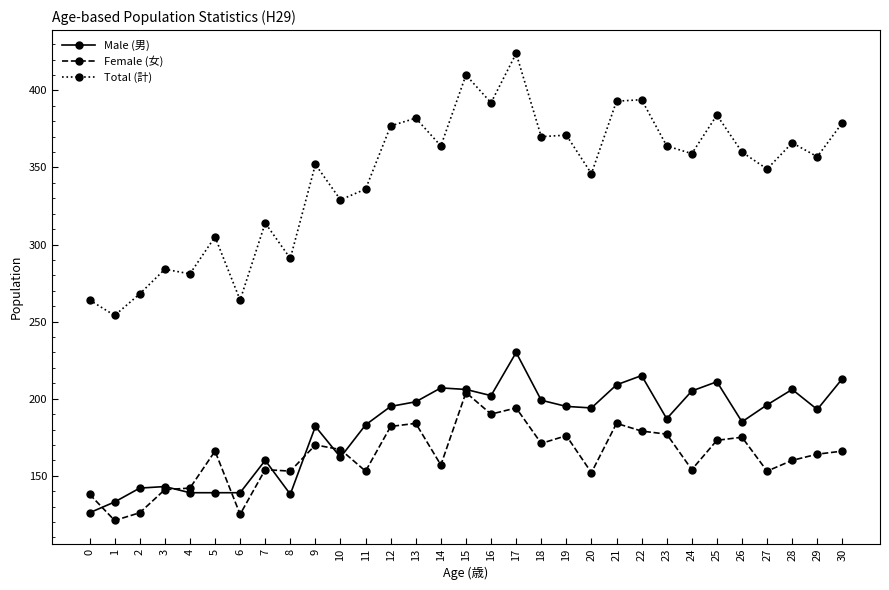

At which label is Total (計) closest to 339?

11